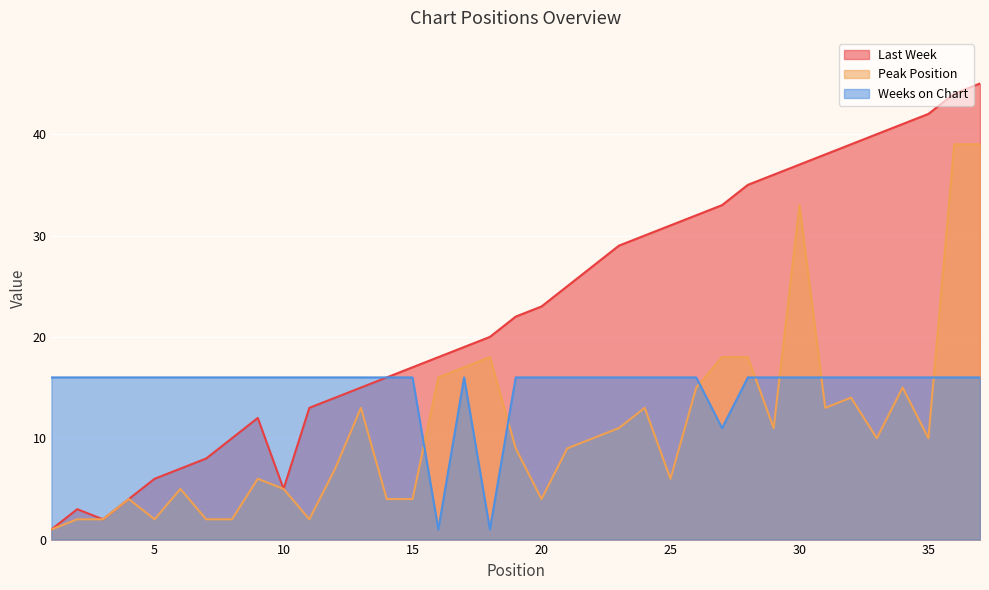

What is the total value across all series at 33?

66